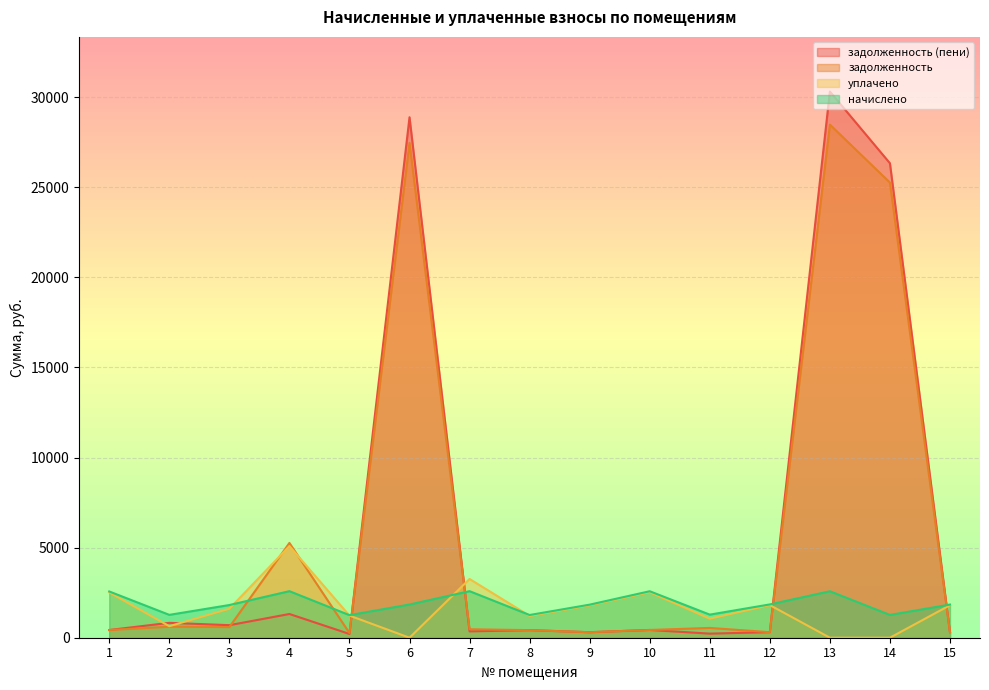

Reading left to right, list all the values displayed in this chart.

задолженность: 427.6	611.2	591.1	5260.2	258.5	27462.6	469.3	420.8	305.9	429.9	543.6	308.0	28477.4	25260.8	306.6
задолженность (пени): 427.9	826.6	696.2	1317.0	208.8	28885.8	353.4	420.3	305.9	429.9	227.2	308.0	30313.8	26332.2	306.6
начислено: 2567.2	1269.1	1814.8	2583.8	1252.6	1843.7	2583.8	1260.9	1835.5	2579.6	1281.5	1847.9	2579.6	1265.0	1839.7
уплачено: 2515.5	639.0	1609.7	5085.7	1227.8	0.0	3259.1	1211.0	1799.1	2528.5	1056.9	1811.2	0.0	0.0	1803.2